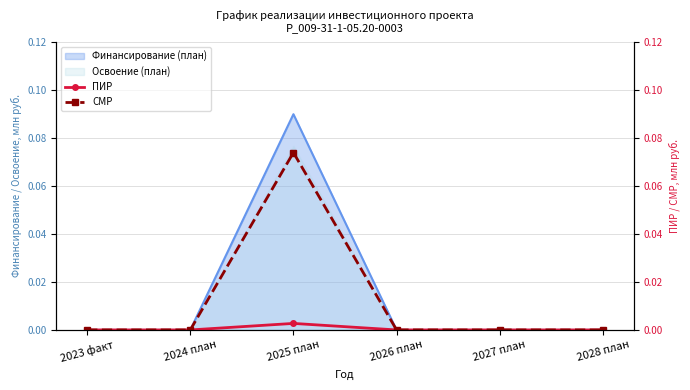

Where is СМР nearest to the value 0?

2023 факт